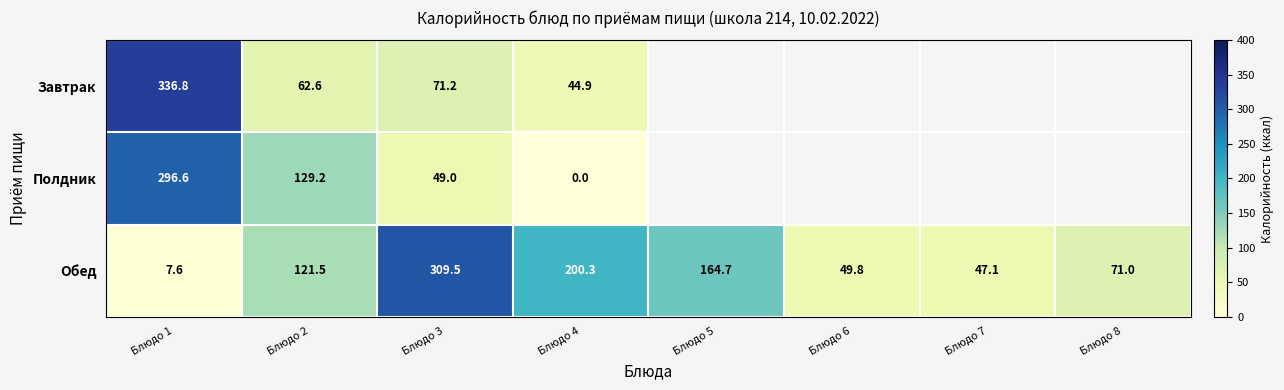

The Обед series shows 38.1 at Блюдо 2. True or false?

False